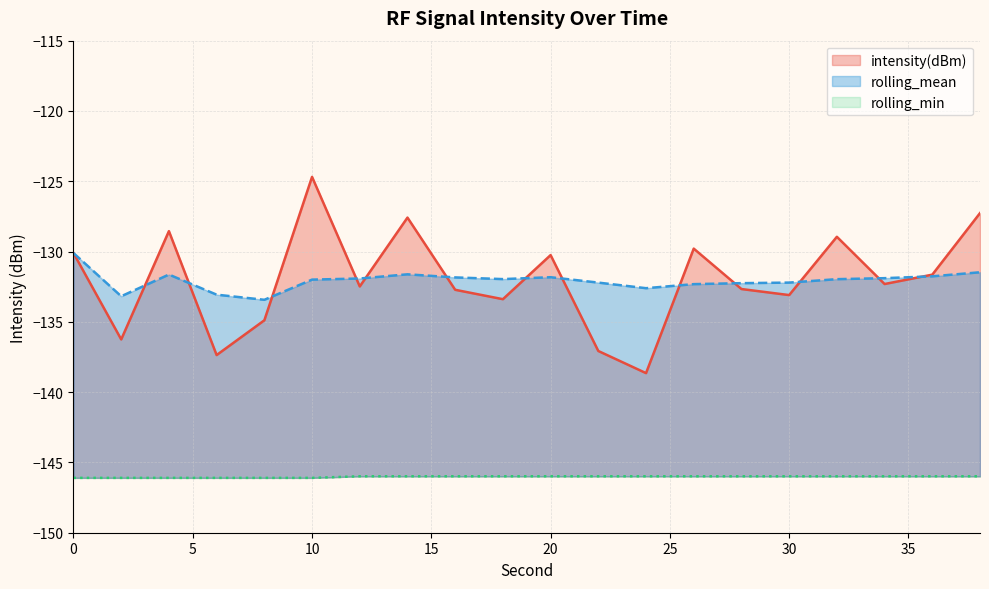

What is the sum of all rolling_mean values?

-2641.3